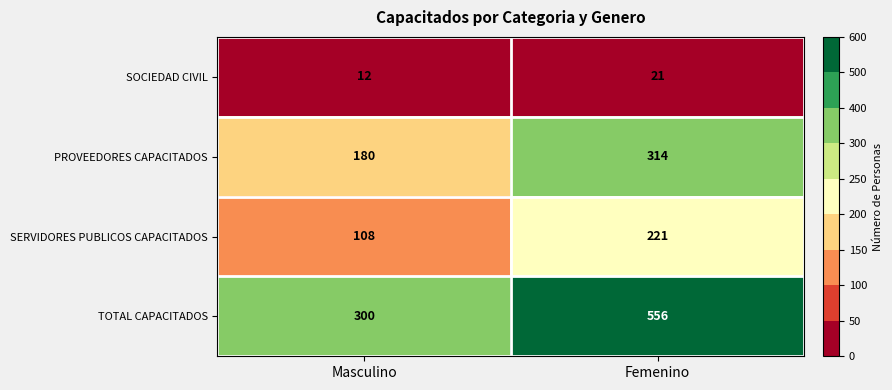

What is the difference between the SERVIDORES PUBLICOS CAPACITADOS values at Masculino and Femenino?

113